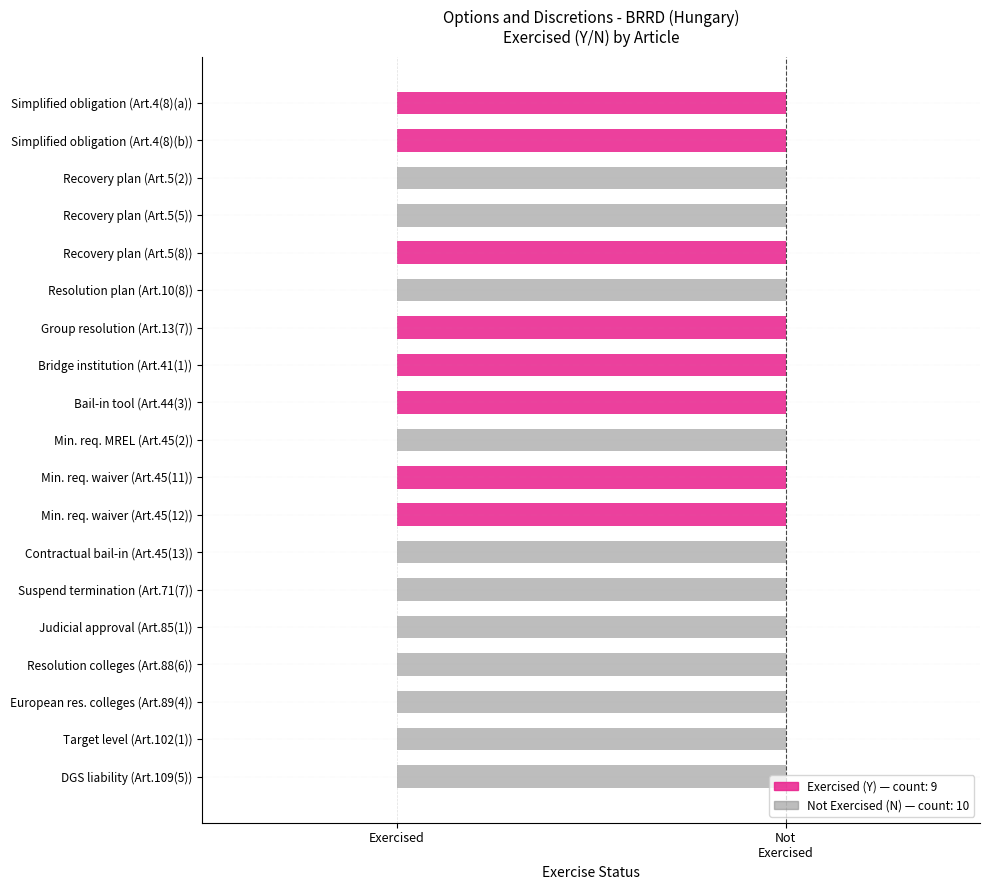

How many categories are shown in the chart?

19